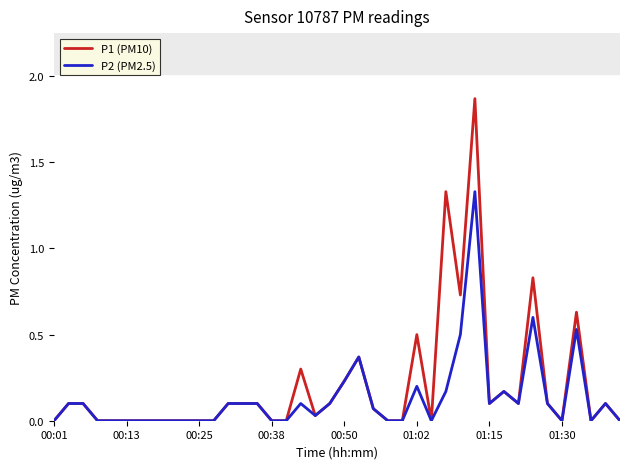

List the series in order of their peak value, highest first.

P1 (PM10), P2 (PM2.5)